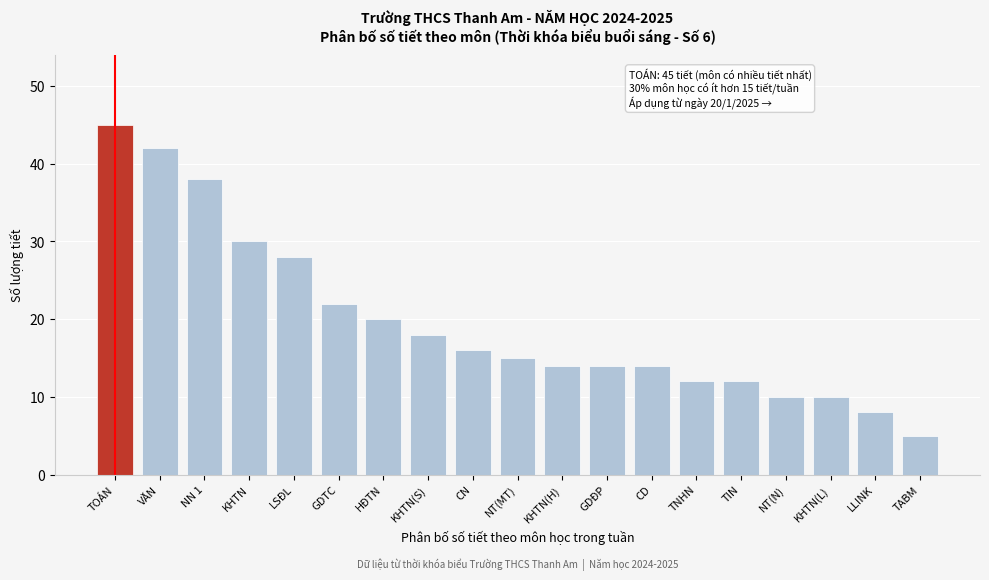

Reading left to right, transcribe all the data shown in this chart.

45	42	38	30	28	22	20	18	16	15	14	14	14	12	12	10	10	8	5